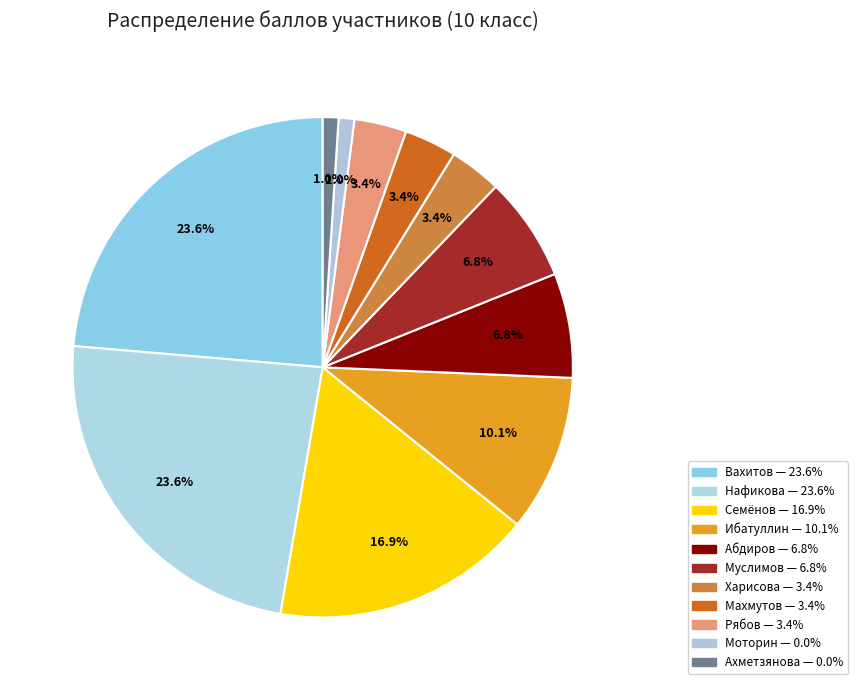

What is the largest slice in the pie chart?

Вахитов (7)